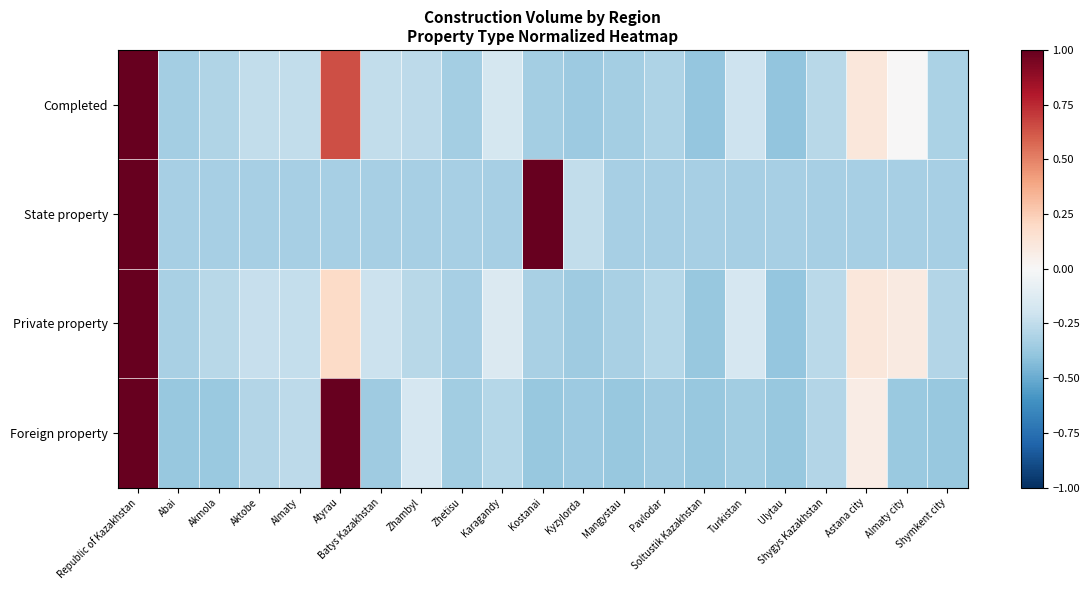

At how many categories does at least one series exceed 0?

5